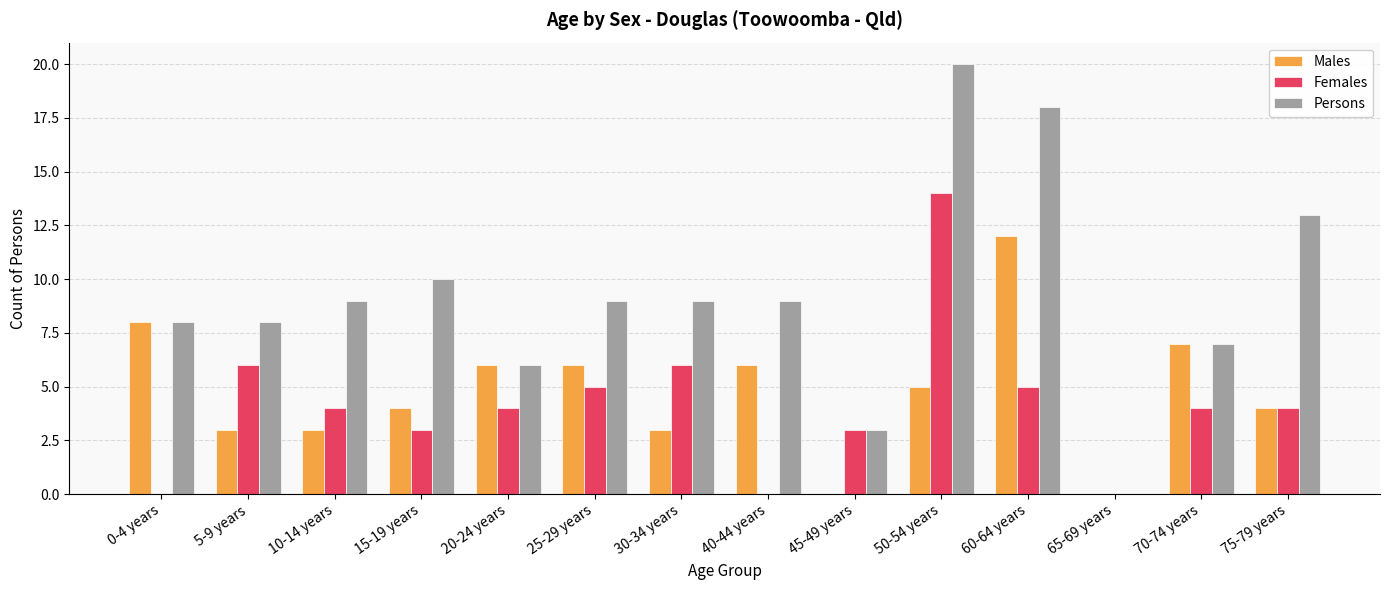

Which series has the largest total across all categories?

Persons